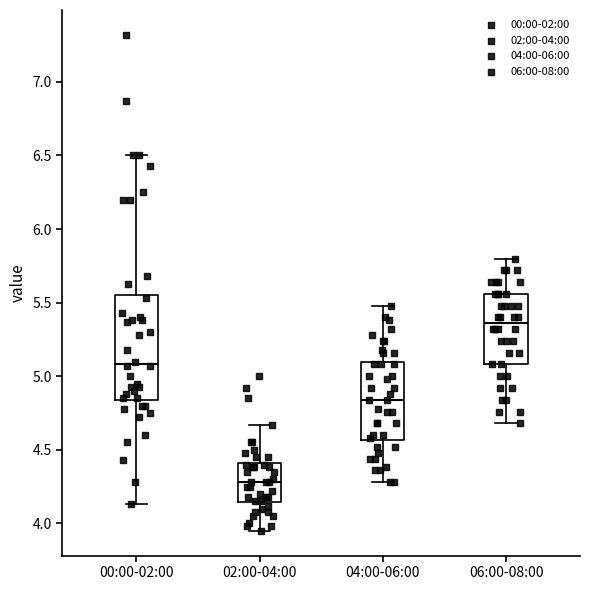

Reading left to right, read every box against the y-axis: the position of its median line, the range the box covers, and the ends of its whiskers. The values are not printed on the chart, so give them approximately, as read against the axis.

00:00-02:00: median 5.10, box 4.85 to 5.55, whiskers 4.15 to 6.50
02:00-04:00: median 4.30, box 4.15 to 4.40, whiskers 3.95 to 4.65
04:00-06:00: median 4.85, box 4.55 to 5.10, whiskers 4.30 to 5.50
06:00-08:00: median 5.35, box 5.10 to 5.55, whiskers 4.70 to 5.80